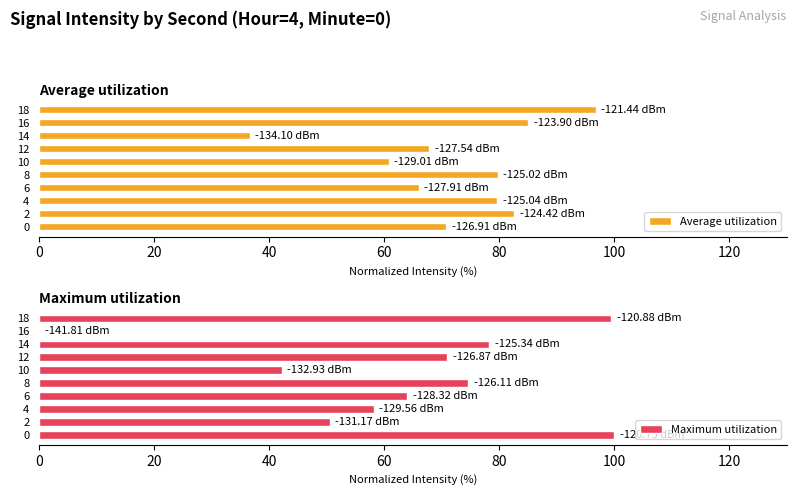

Where is Maximum utilization nearest to the value 50?

2